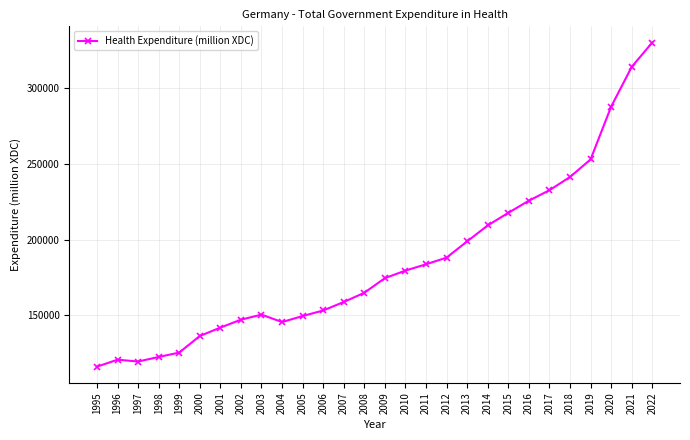

How many data points does each series have?

28